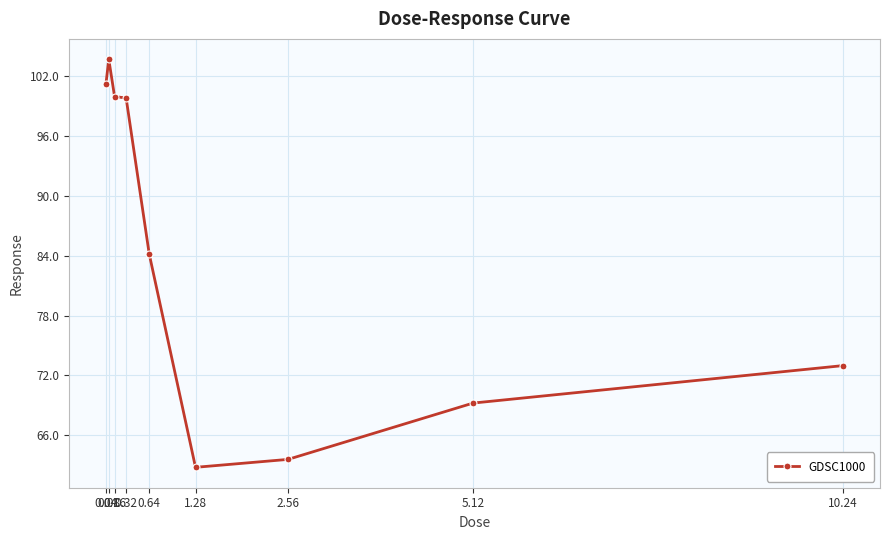

What is the value of the 7th point from the left?

63.6